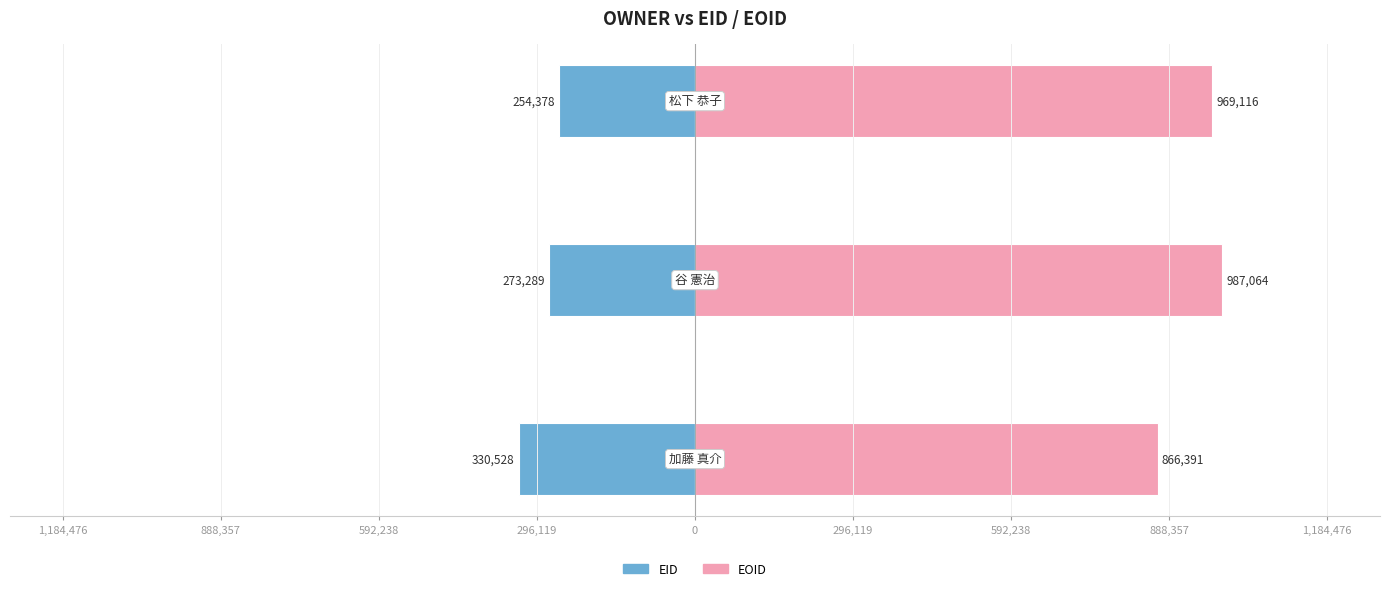

How many values in the EOID series are below 969116?

1